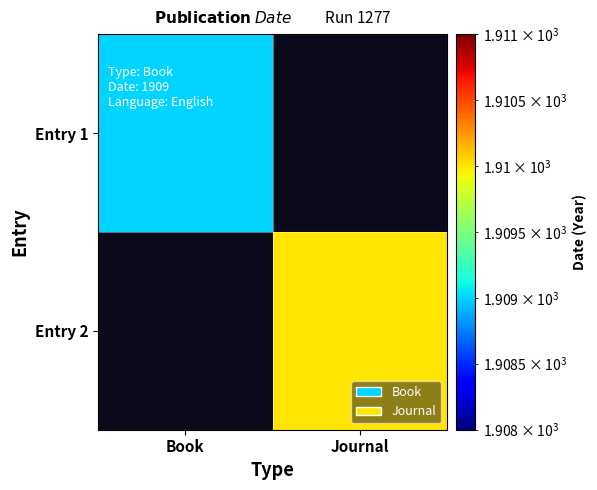

What is the minimum value for Entry 1?

1909.0